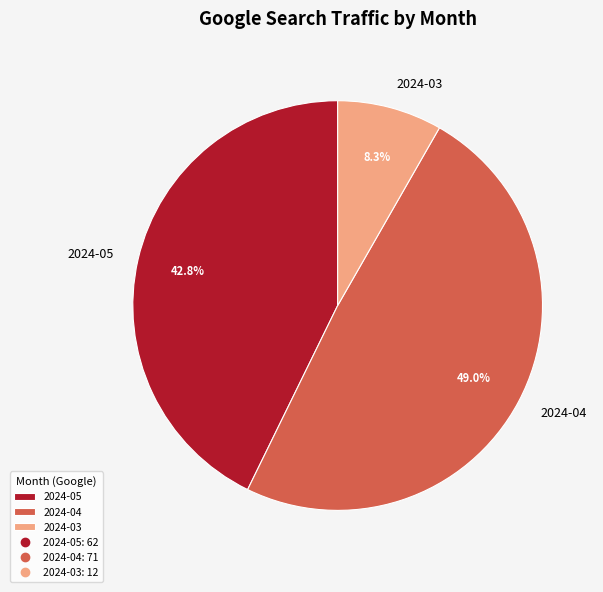

Is there a majority slice in this chart?

No